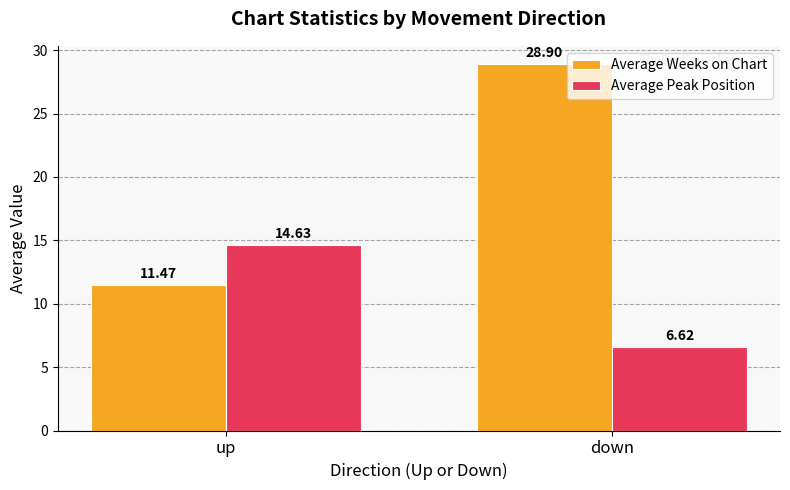

Which series has the largest range (max minus min)?

Average Weeks on Chart